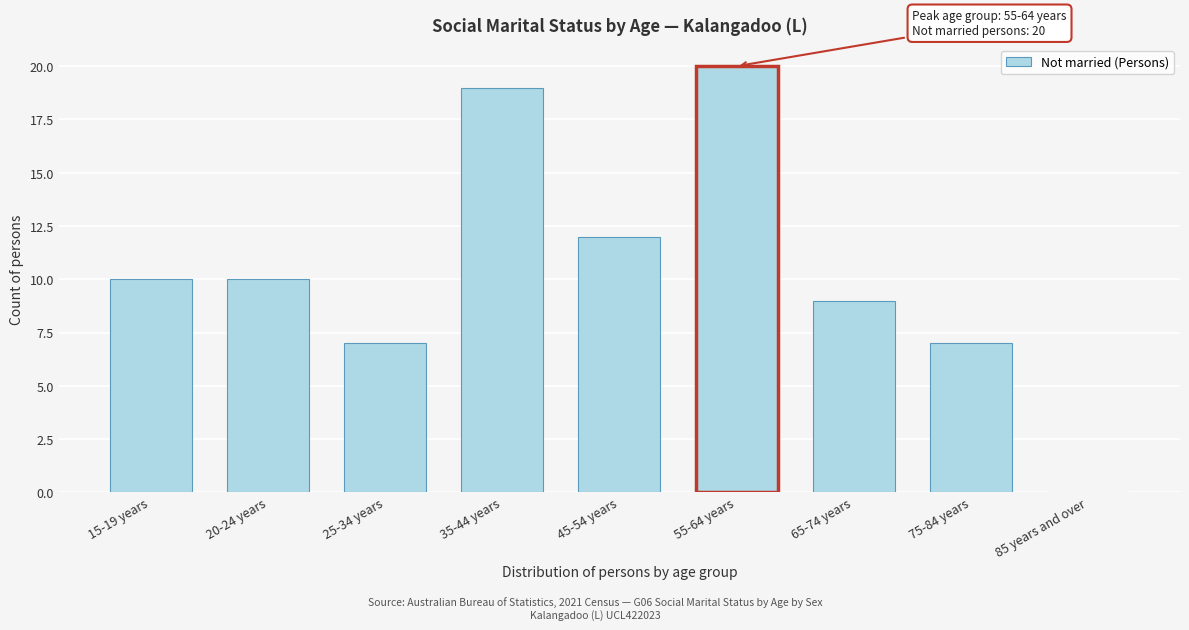

Reading right to left, transcribe all the data shown in this chart.

85 years and over=0	75-84 years=7	65-74 years=9	55-64 years=20	45-54 years=12	35-44 years=19	25-34 years=7	20-24 years=10	15-19 years=10